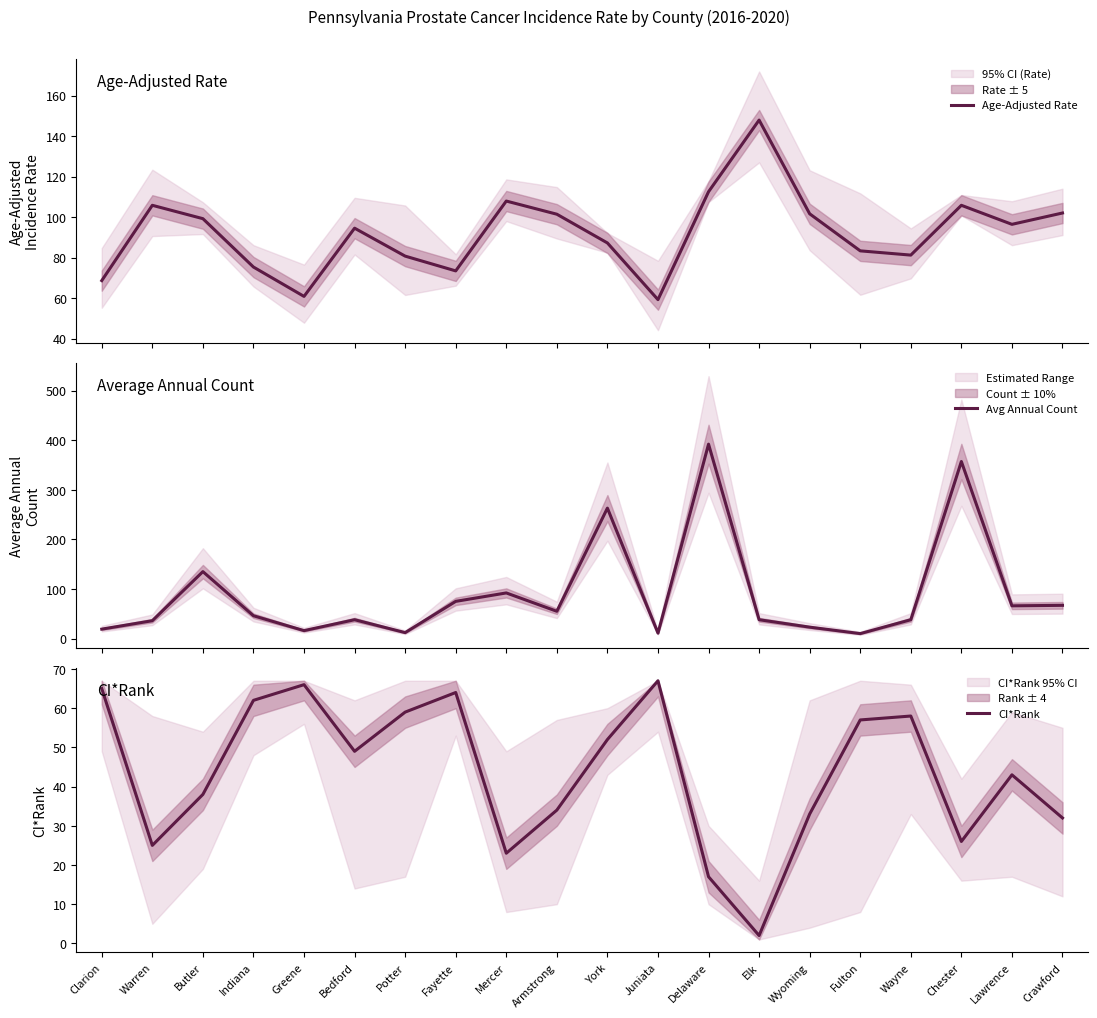

What is the sum of all Age-Adjusted Rate values?

1844.7